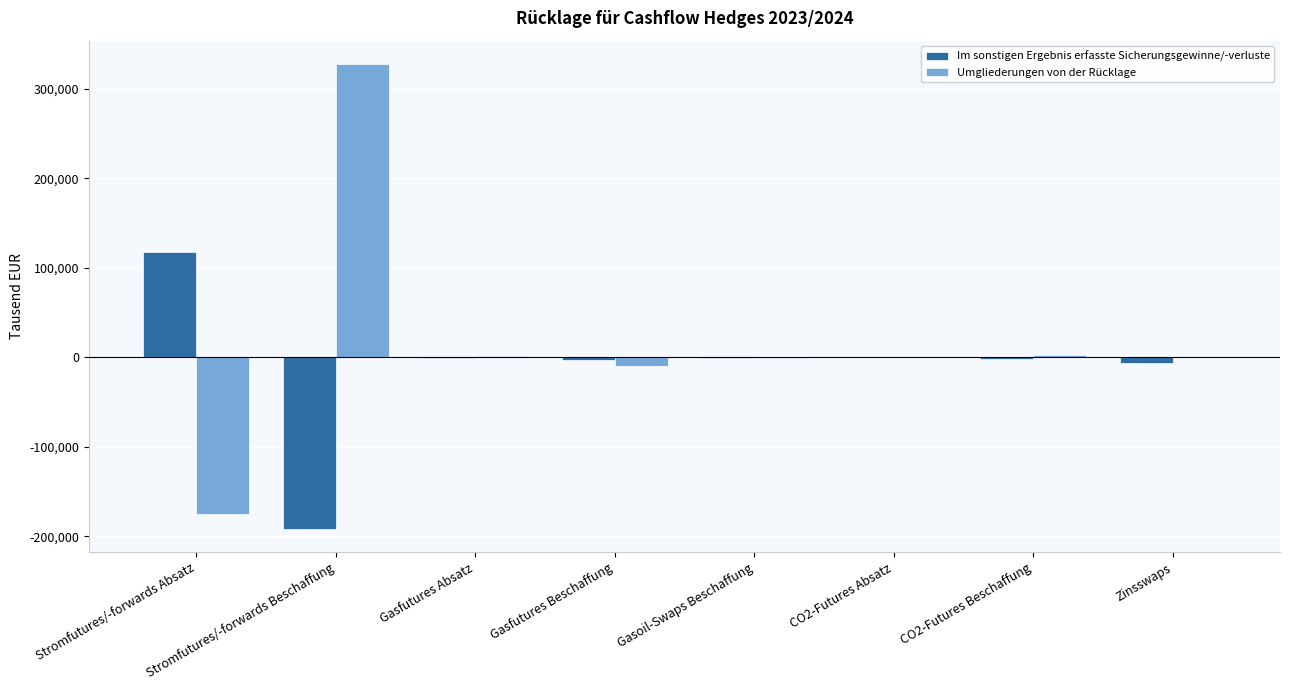

What is the maximum value for Im sonstigen Ergebnis erfasste Sicherungsgewinne/-verluste?

117702.0